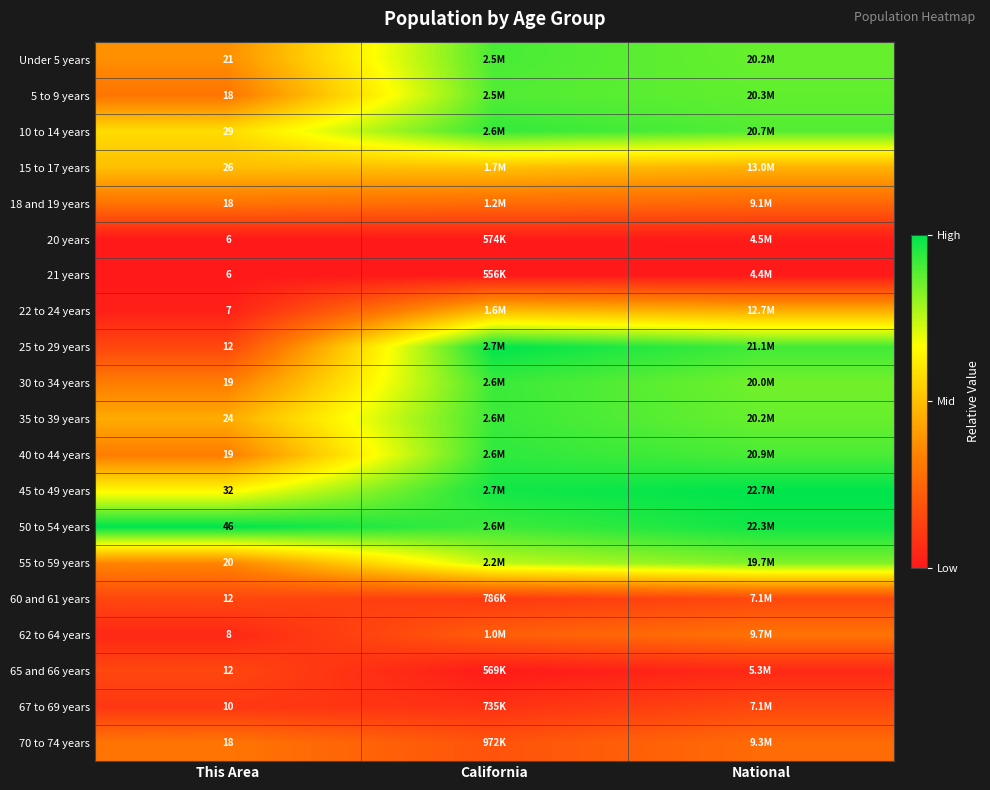

At which label is 45 to 49 years closest to 0?

This Area